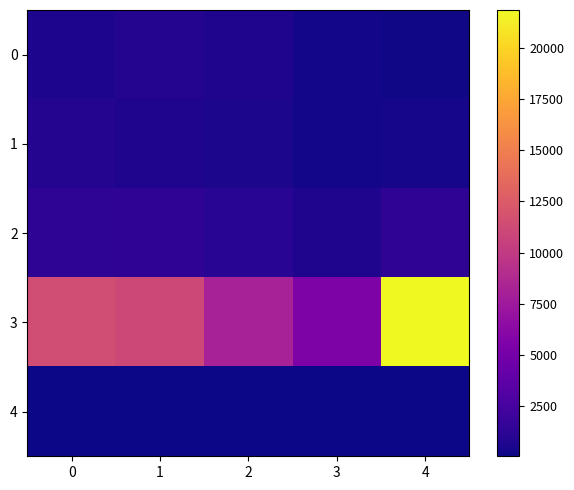

What is the greatest value displayed?

21880